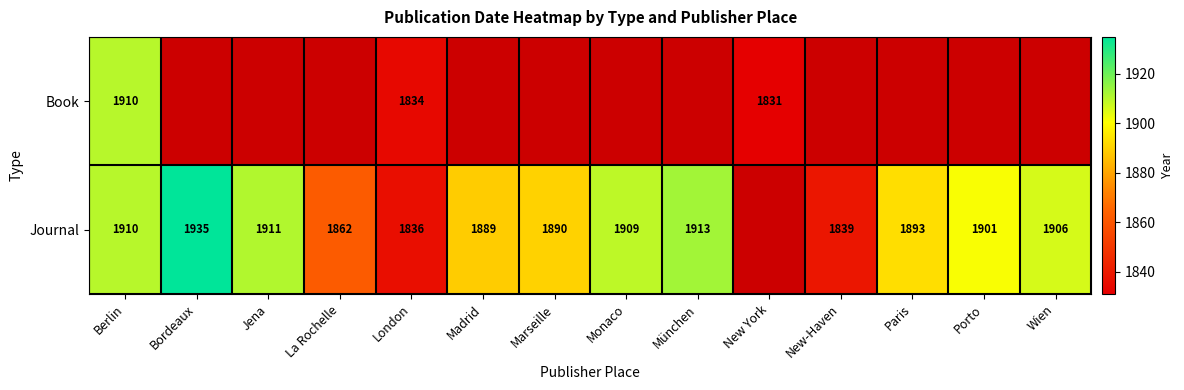

The value of Journal at Monaco is 1099. True or false?

False